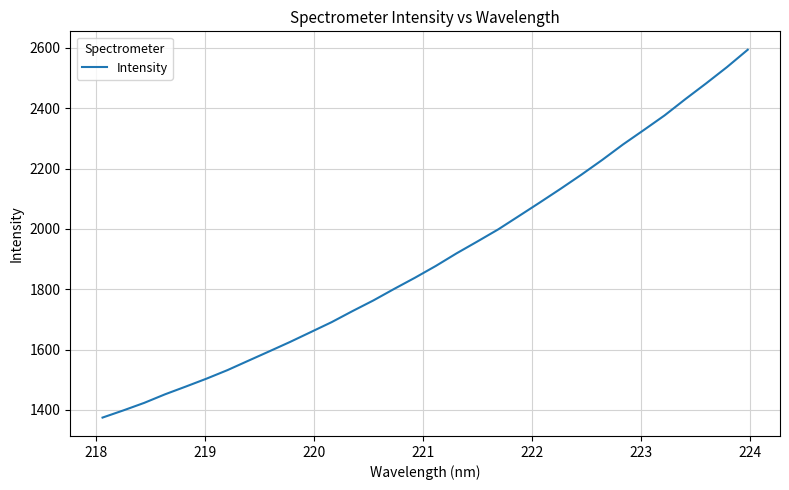

What is the greatest value displayed?

2594.1